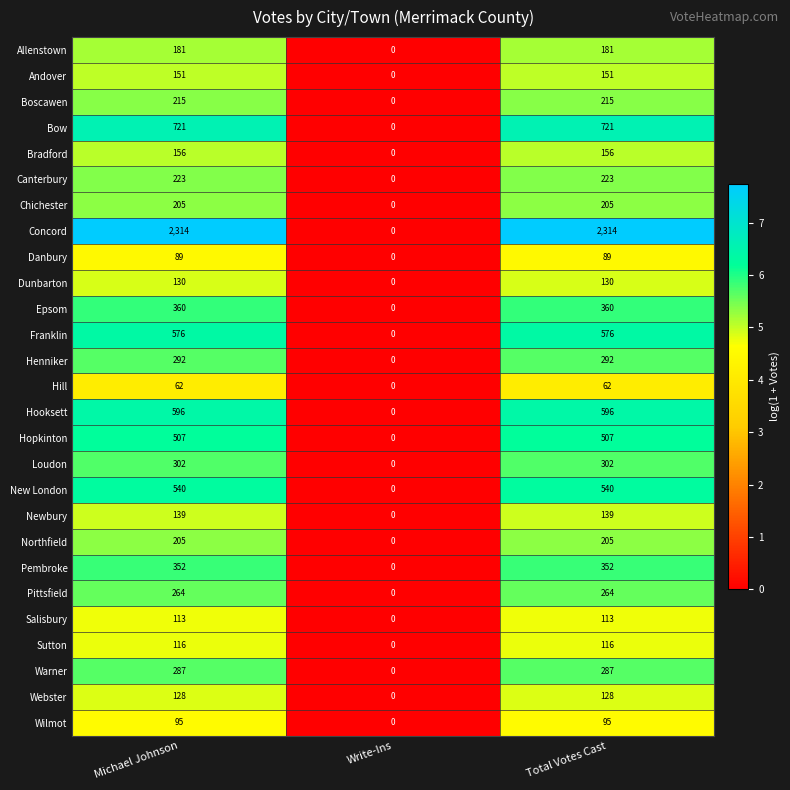

What is the sum of the Chichester values at Write-Ins and Total Votes Cast?

205